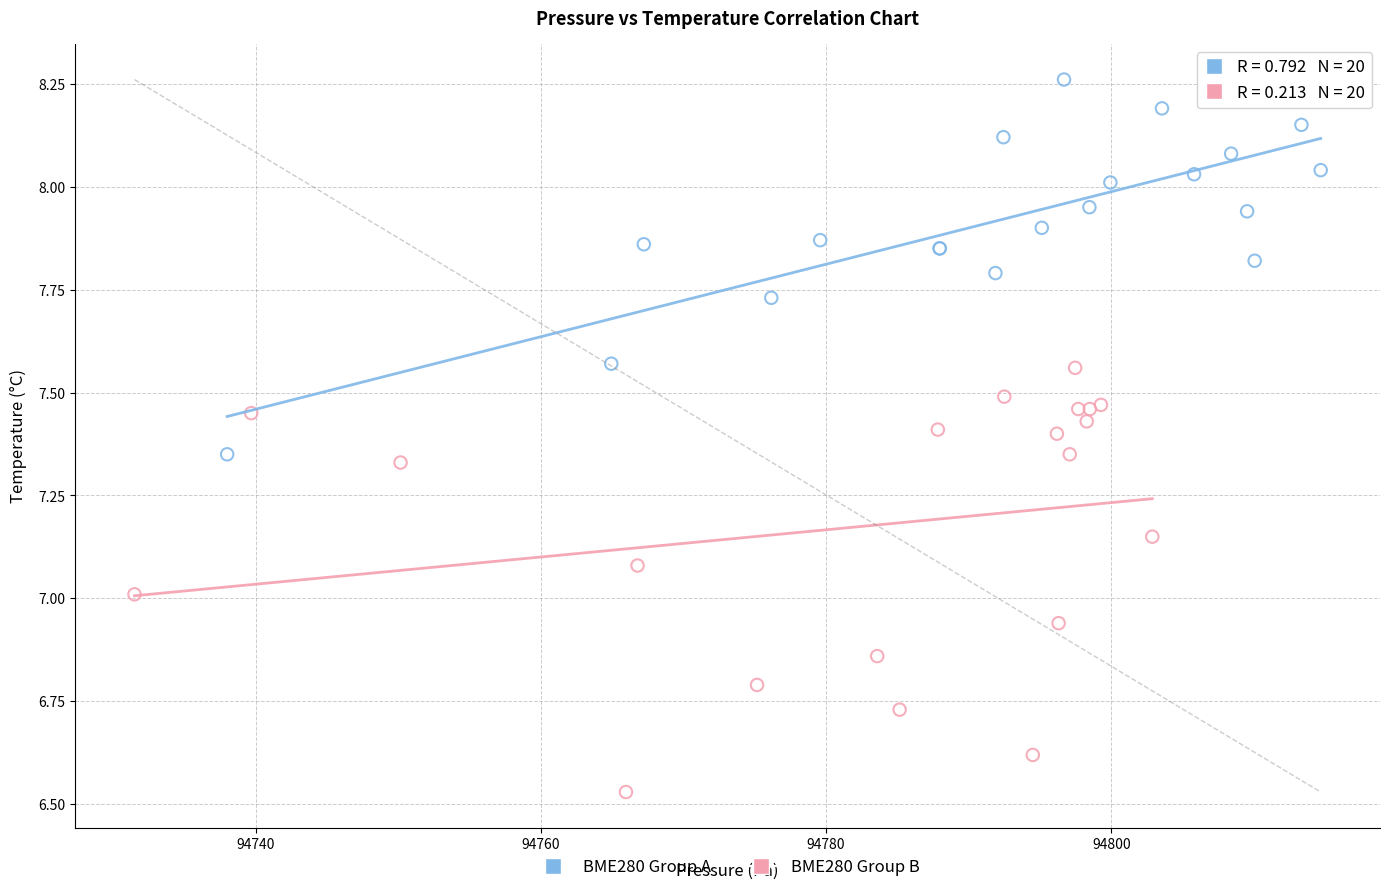

Which series has the widest spread of Y values?

BME280 Group B